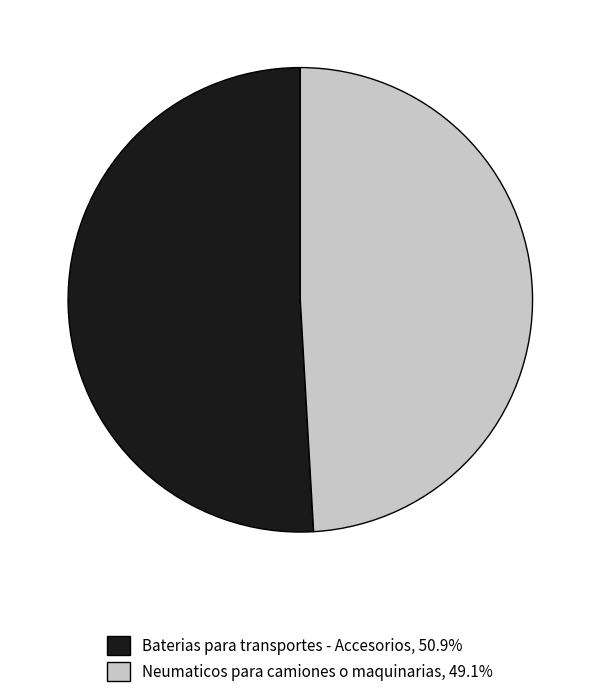

Is the sum of Baterias para transportes - Accesorios and Neumaticos para camiones o maquinarias greater than half?

Yes